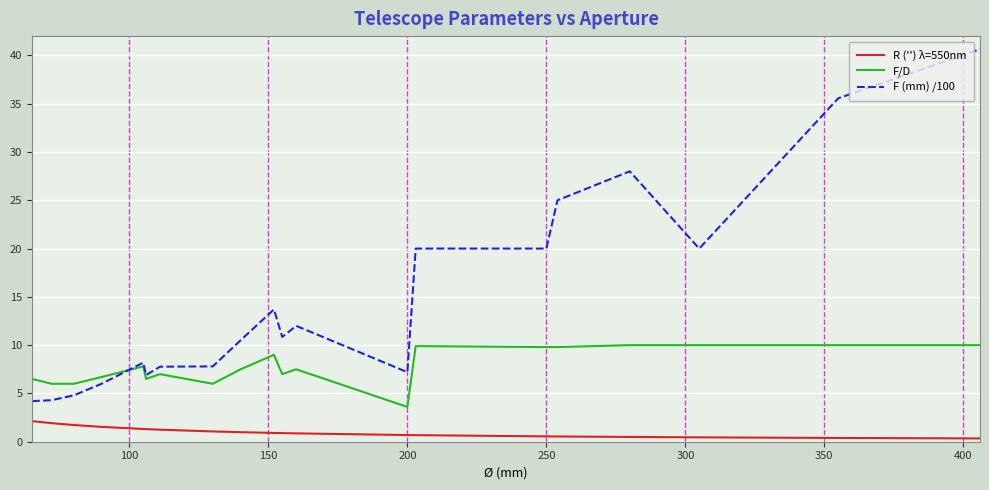

Which series has the widest spread of values?

F (mm) /100